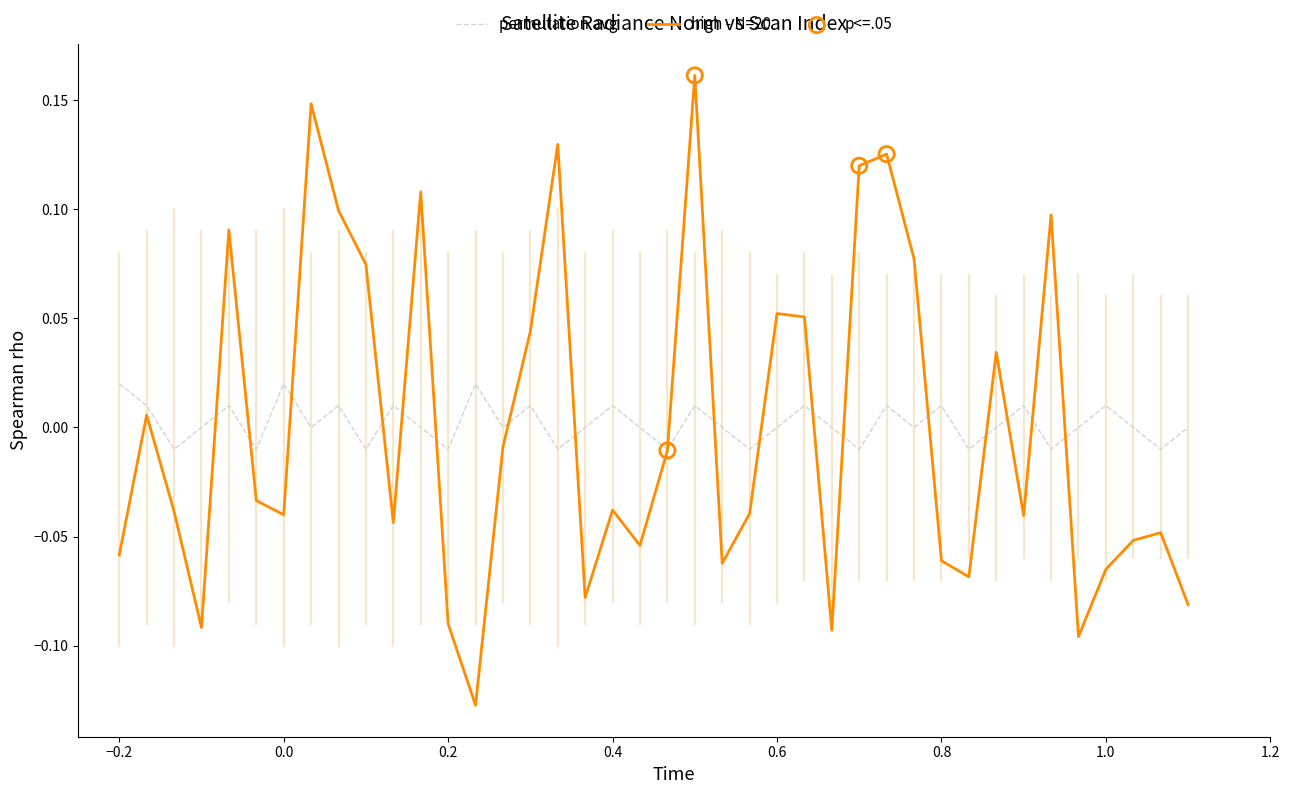

Which series has the largest range (max minus min)?

high - N=20